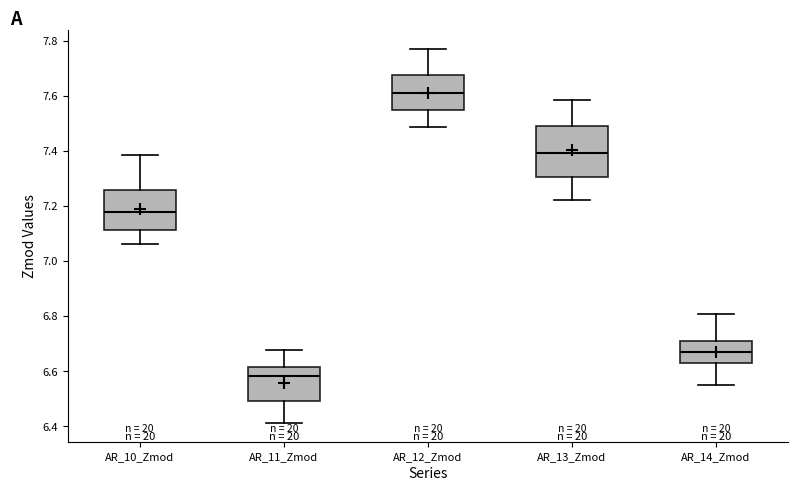

Reading left to right, transcribe this box plot: for each box, give where its median line is, the range the box spans, and where its two whiskers end, as read against the y-axis. The values are not printed on the chart, so give them approximately, as read against the axis.

AR_10_Zmod: median 7.18, box 7.12 to 7.26, whiskers 7.06 to 7.38
AR_11_Zmod: median 6.58, box 6.50 to 6.62, whiskers 6.42 to 6.68
AR_12_Zmod: median 7.62, box 7.54 to 7.68, whiskers 7.48 to 7.76
AR_13_Zmod: median 7.40, box 7.30 to 7.48, whiskers 7.22 to 7.58
AR_14_Zmod: median 6.66, box 6.64 to 6.72, whiskers 6.56 to 6.80